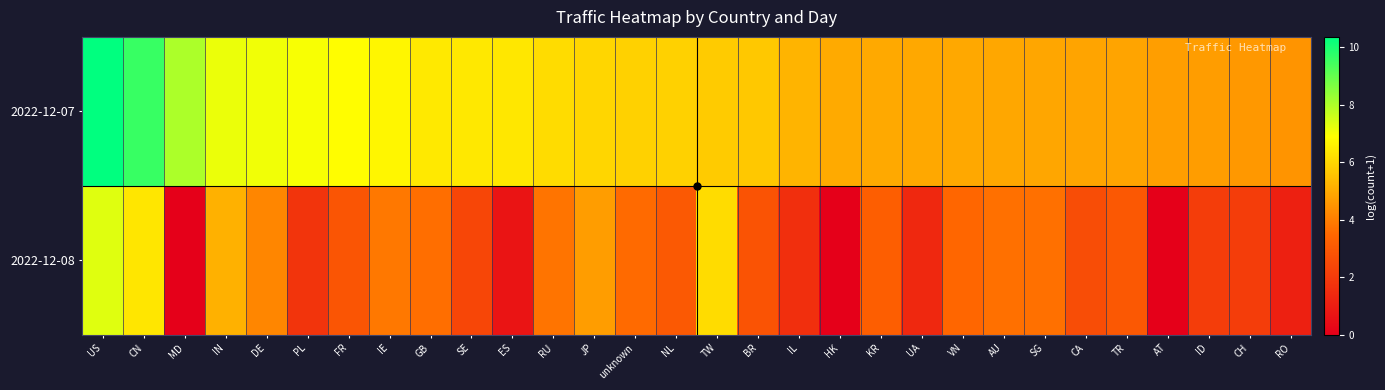

List the series in order of their peak value, lowest first.

2022-12-08, 2022-12-07